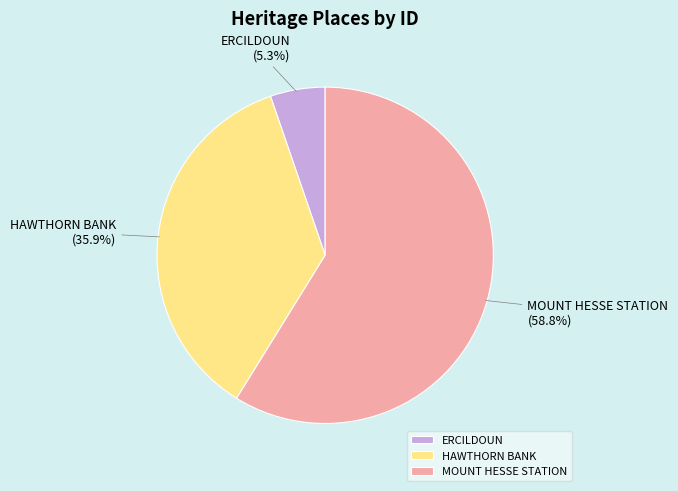

What percentage is the ERCILDOUN slice, to the nearest percent?

5%